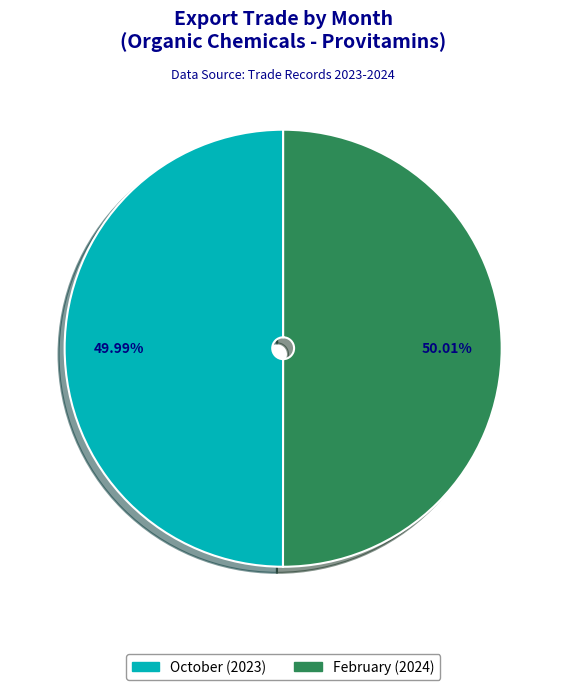

To the nearest percent, what portion does October represent?

50%